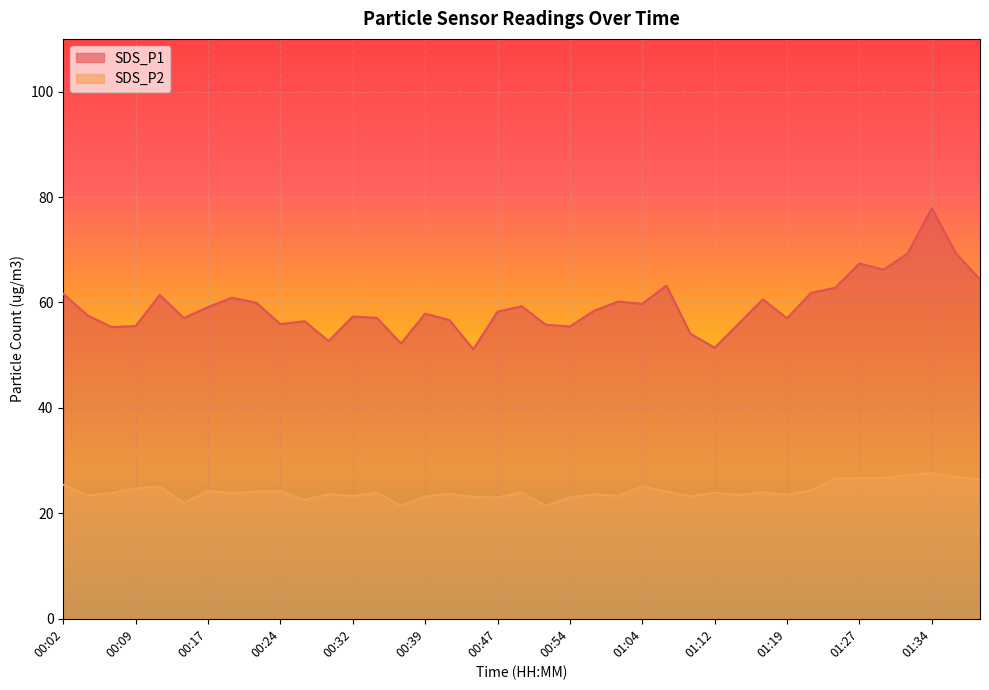

What is the difference between the highest and lowest values at 00:14?

35.1